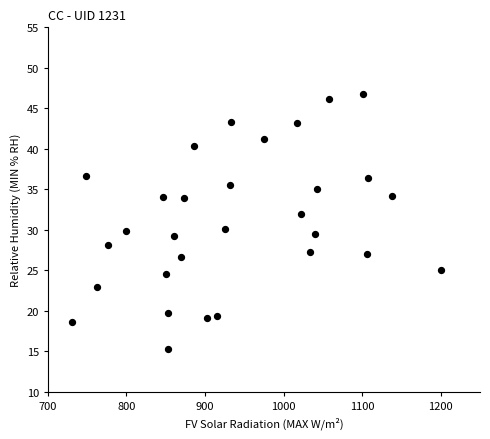

What is the range of X values (max minus min)?

469.9